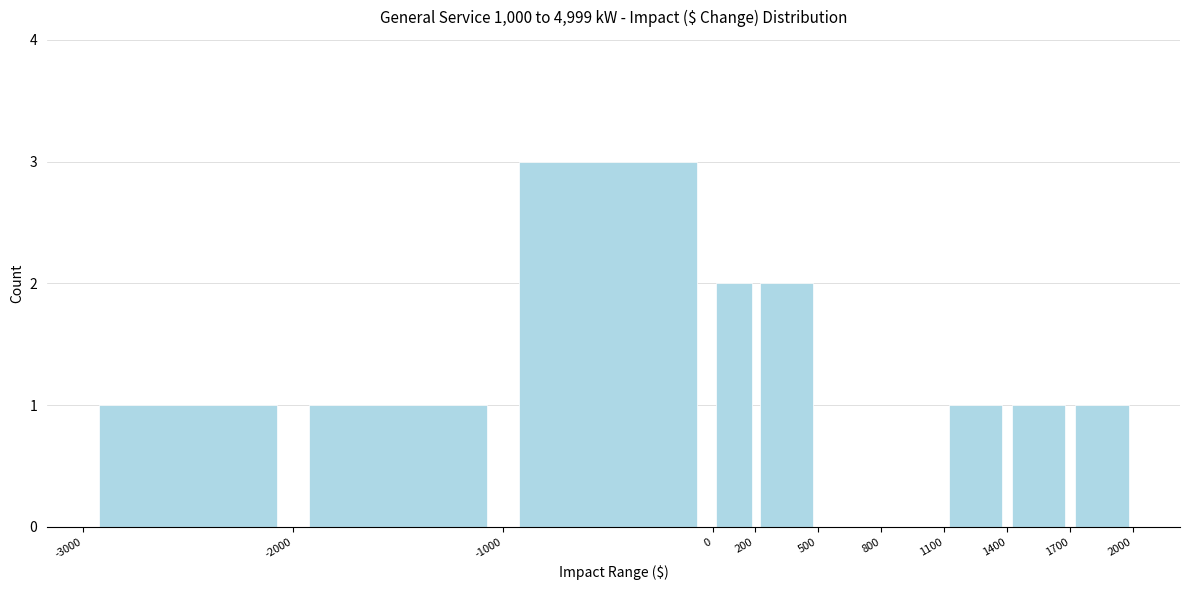

Which range on the x-axis has the tallest bar?

-1000 to 0